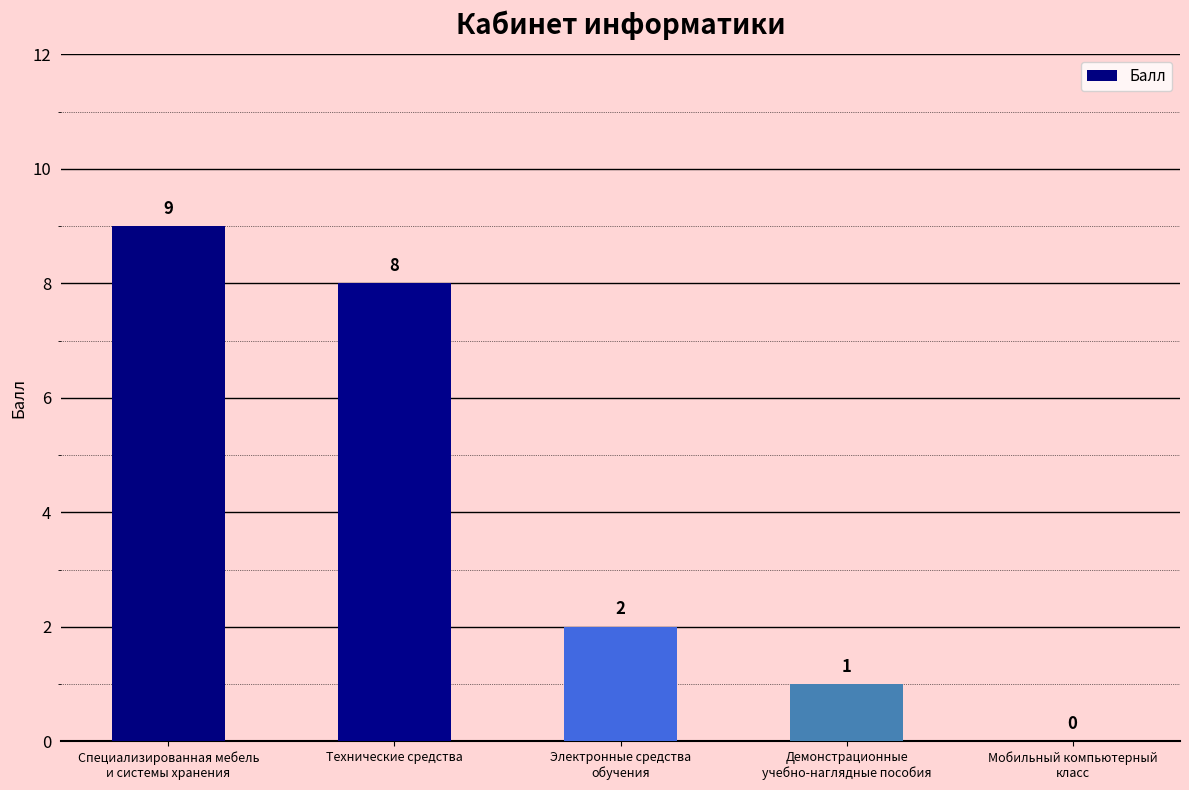

What is the greatest value displayed?

9